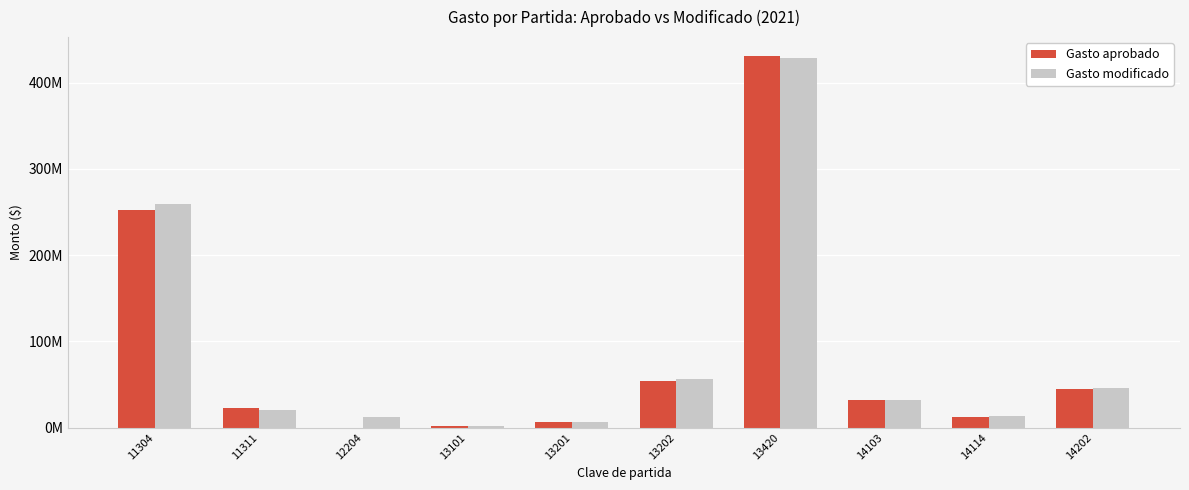

What is the average value of the Gasto modificado series?

87736450.6